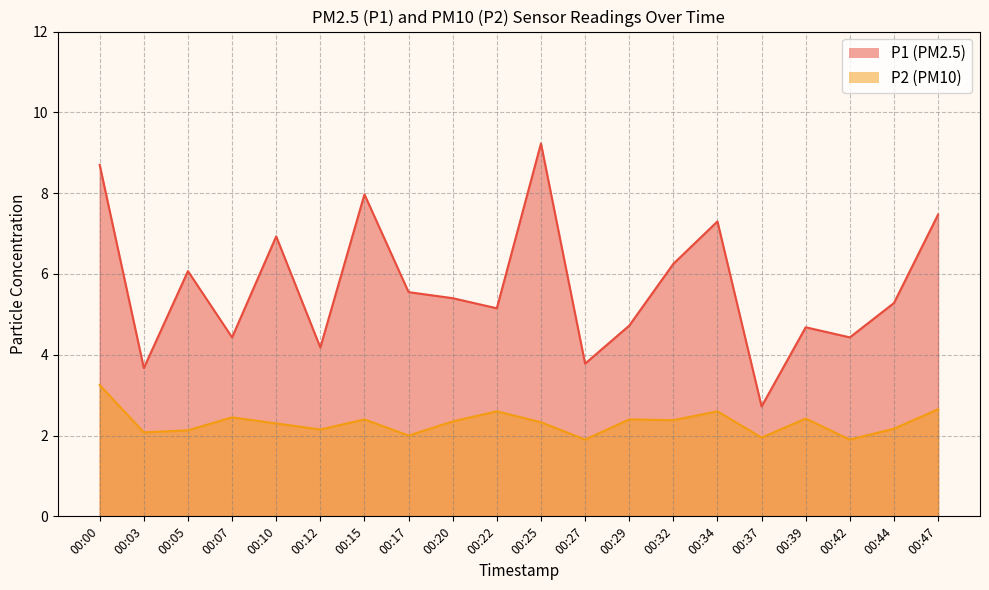

Reading left to right, list all the values displayed in this chart.

P1: 00:00=8.7	00:03=3.7	00:05=6.1	00:07=4.4	00:10=6.9	00:12=4.2	00:15=8.0	00:17=5.5	00:20=5.4	00:22=5.2	00:25=9.2	00:27=3.8	00:29=4.7	00:32=6.2	00:34=7.3	00:37=2.7	00:39=4.7	00:42=4.4	00:44=5.3	00:47=7.5
P2: 00:00=3.2	00:03=2.1	00:05=2.1	00:07=2.5	00:10=2.3	00:12=2.1	00:15=2.4	00:17=2.0	00:20=2.4	00:22=2.6	00:25=2.3	00:27=1.9	00:29=2.4	00:32=2.4	00:34=2.6	00:37=1.9	00:39=2.4	00:42=1.9	00:44=2.2	00:47=2.6